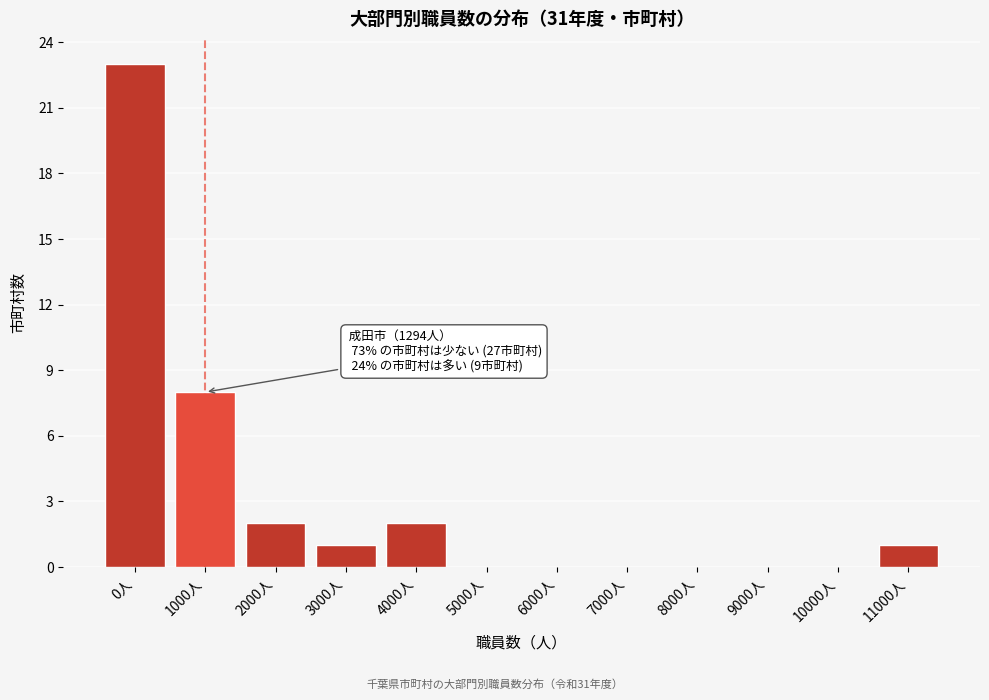

Reading left to right, transcribe all the data shown in this chart.

0人=23	1000人=8	2000人=2	3000人=1	4000人=2	5000人=0	6000人=0	7000人=0	8000人=0	9000人=0	10000人=0	11000人=1